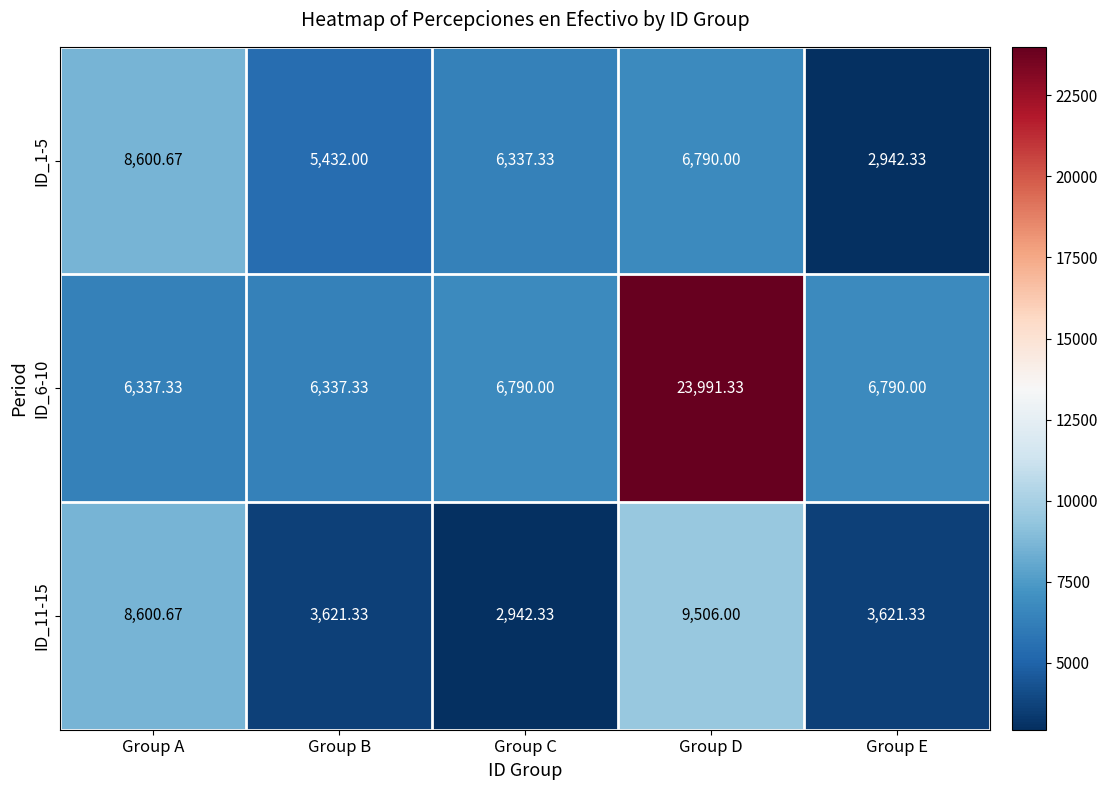

At which label does ID_11-15 reach its minimum?

Group C